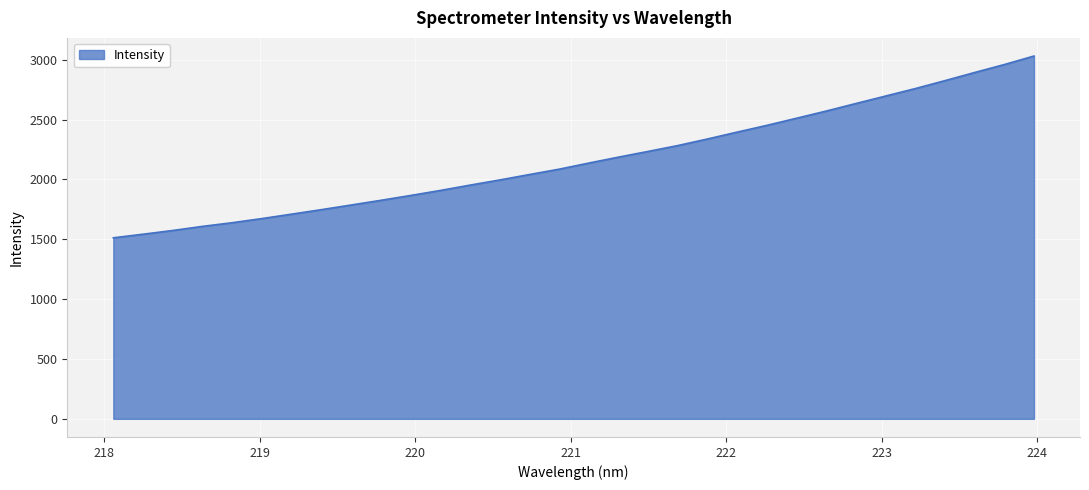

What is the minimum value shown in the chart?

1512.6